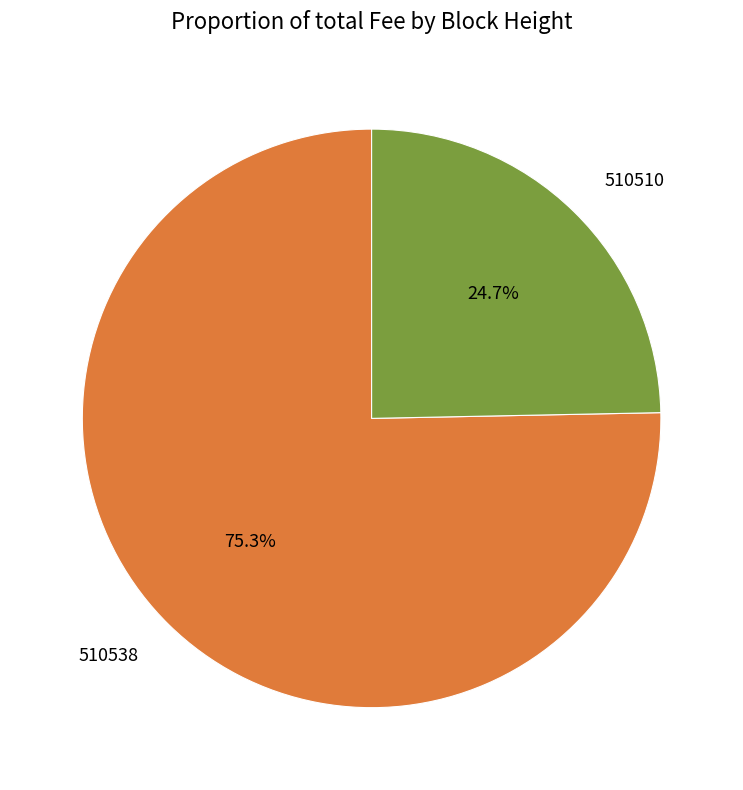

What is the largest slice in the pie chart?

510538